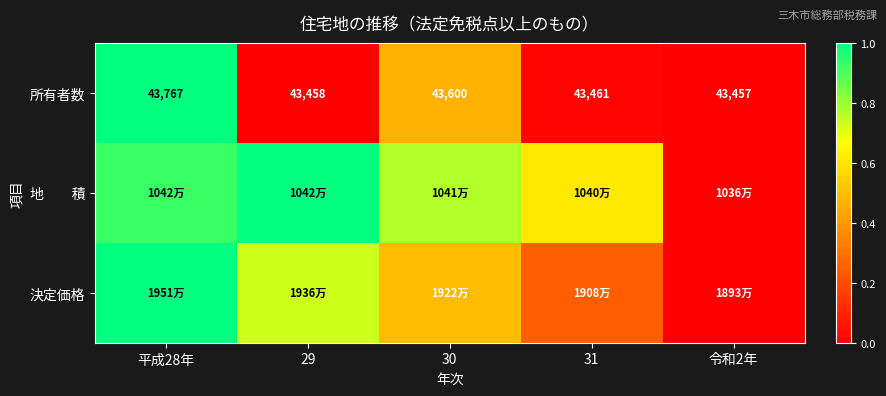

Rank the series by their maximum value, from lowest to highest.

所有者数, 地 積, 決定価格